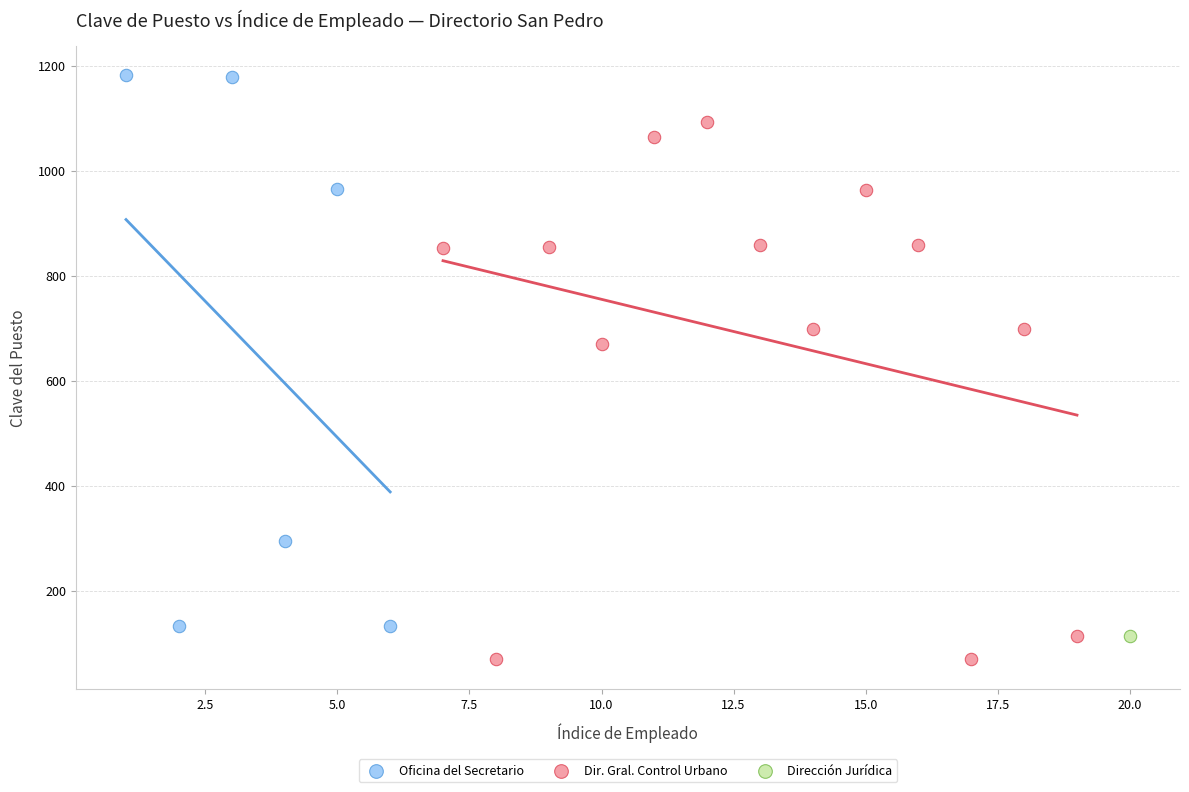

Which series contains the highest Y value?

Oficina del Secretario